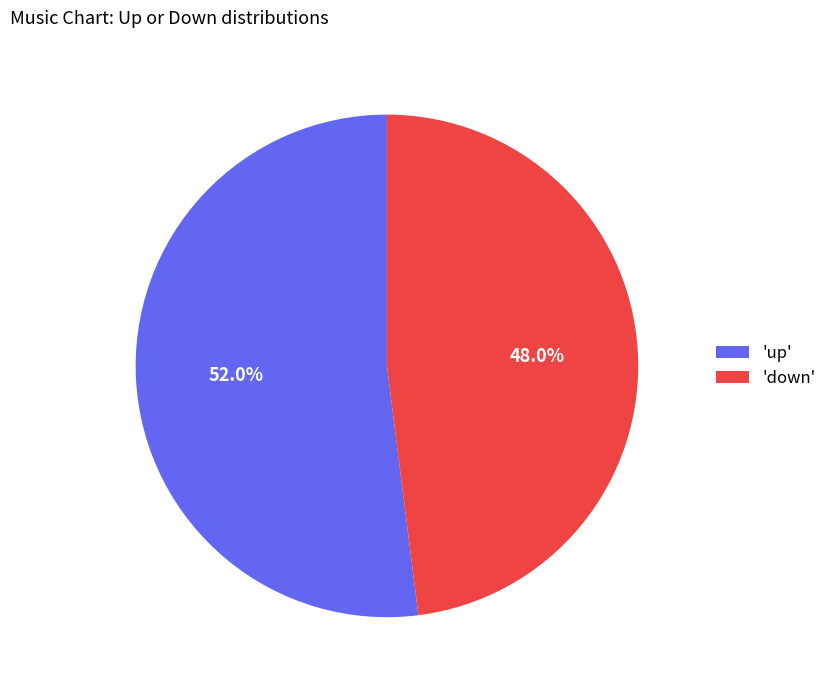

What is the ratio of the value at 'up' to the value at 'down'?

1.1